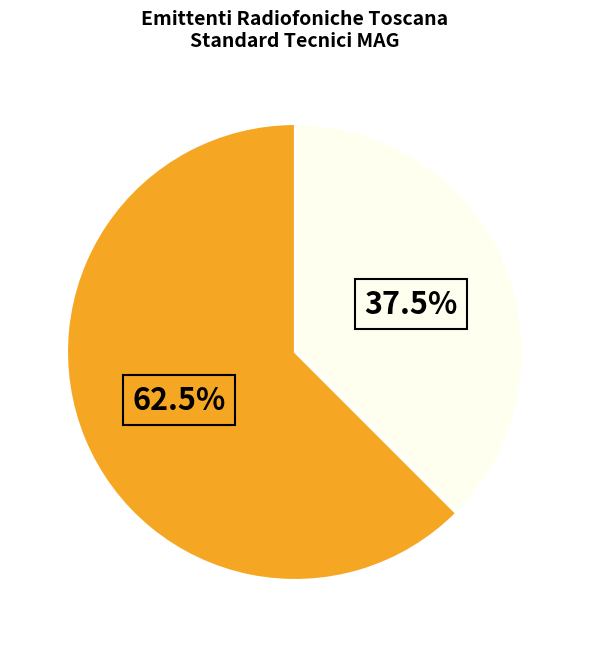

To the nearest percent, what is the average slice percentage?

50%